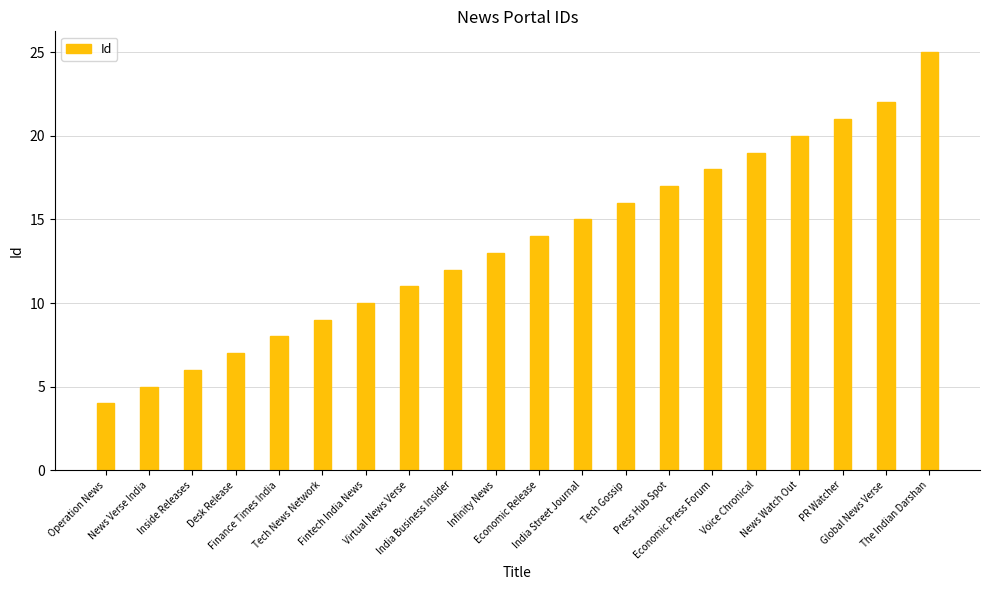

Reading right to left, what are all the values shown in this chart?

The Indian Darshan=25	Global News Verse=22	PR Watcher=21	News Watch Out=20	Voice Chronical=19	Economic Press Forum=18	Press Hub Spot=17	Tech Gossip=16	India Street Journal=15	Economic Release=14	Infinity News=13	India Business Insider=12	Virtual News Verse=11	Fintech India News=10	Tech News Network=9	Finance Times India=8	Desk Release=7	Inside Releases=6	News Verse India=5	Operation News=4